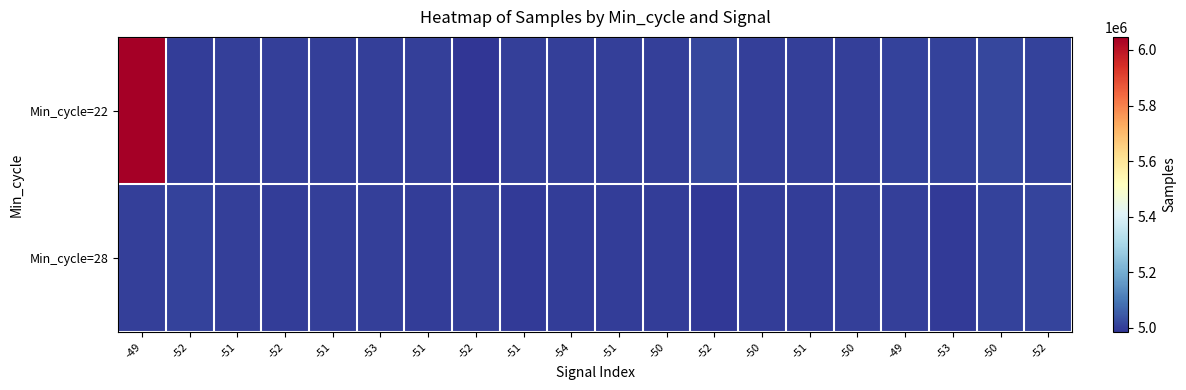

Reading left to right, what are all the values shown in this chart?

Min_cycle=22: -49=6047012	-52=4998832	-51=5002148	-52=5003186	-51=5002227	-53=5002741	-51=5002277	-52=4984793	-51=5002557	-54=5005260	-51=5004191	-50=5003864	-52=5014746	-50=5003095	-51=5001541	-50=5002860	-49=5006190	-53=5006641	-50=5016038	-52=5006463
Min_cycle=28: -49=5002423	-52=5008780	-51=5001434	-52=5001113	-51=5001487	-53=5003762	-51=5001212	-52=5005016	-51=4996666	-54=5000180	-51=5000487	-50=5001248	-52=4991369	-50=5000967	-51=5000212	-50=5003634	-49=5003490	-53=4996623	-50=5008760	-52=5013774